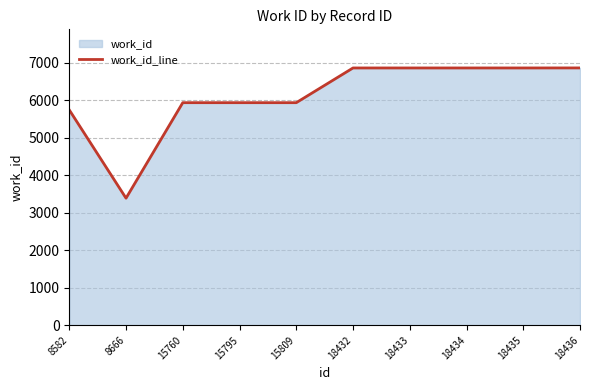

What is the average value?

6119